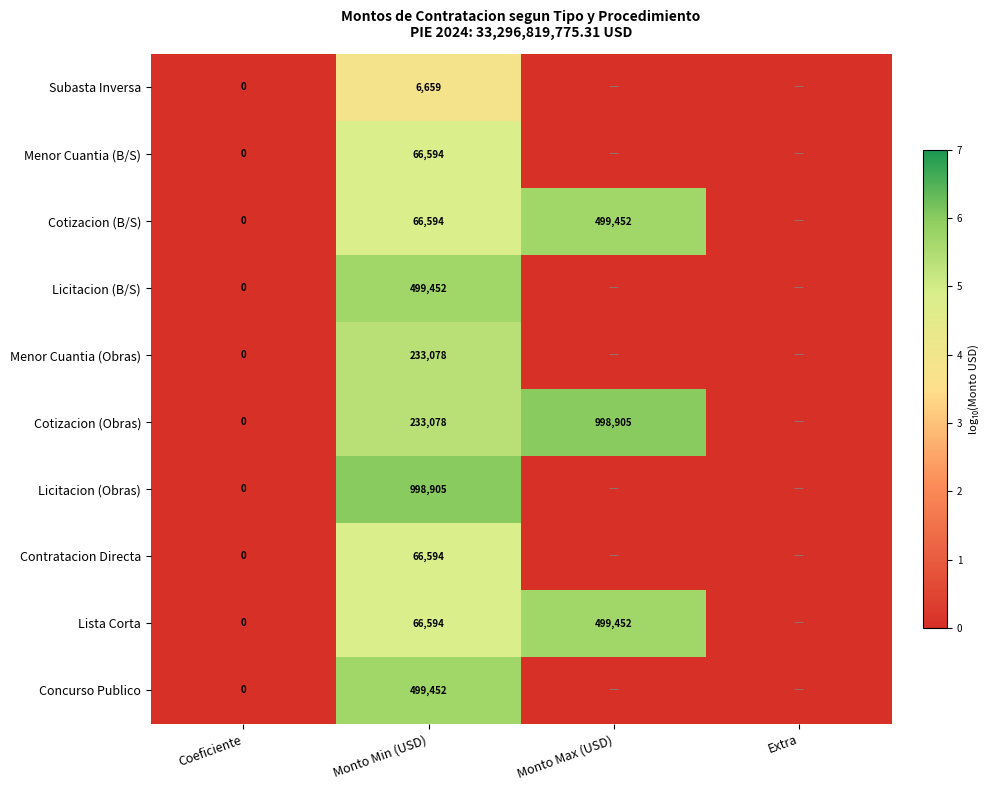

True or false: Menor Cuantia (Obras) has a value of 84381 at Monto Min (USD).

False